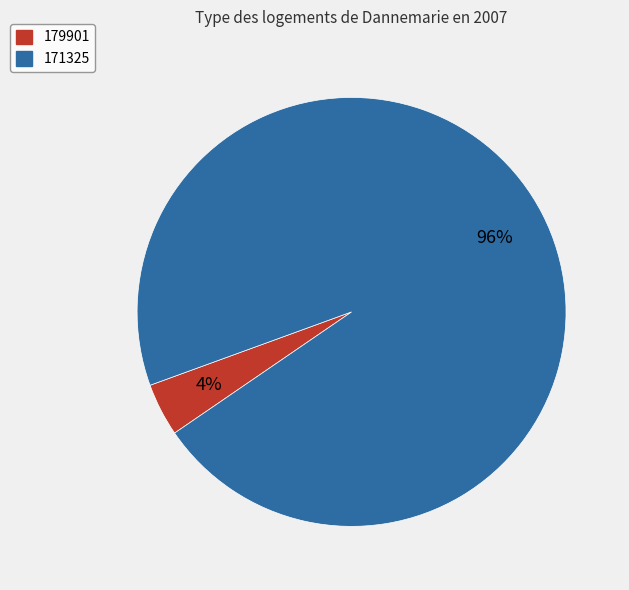

Rank the categories by value from highest to lowest.

171325, 179901